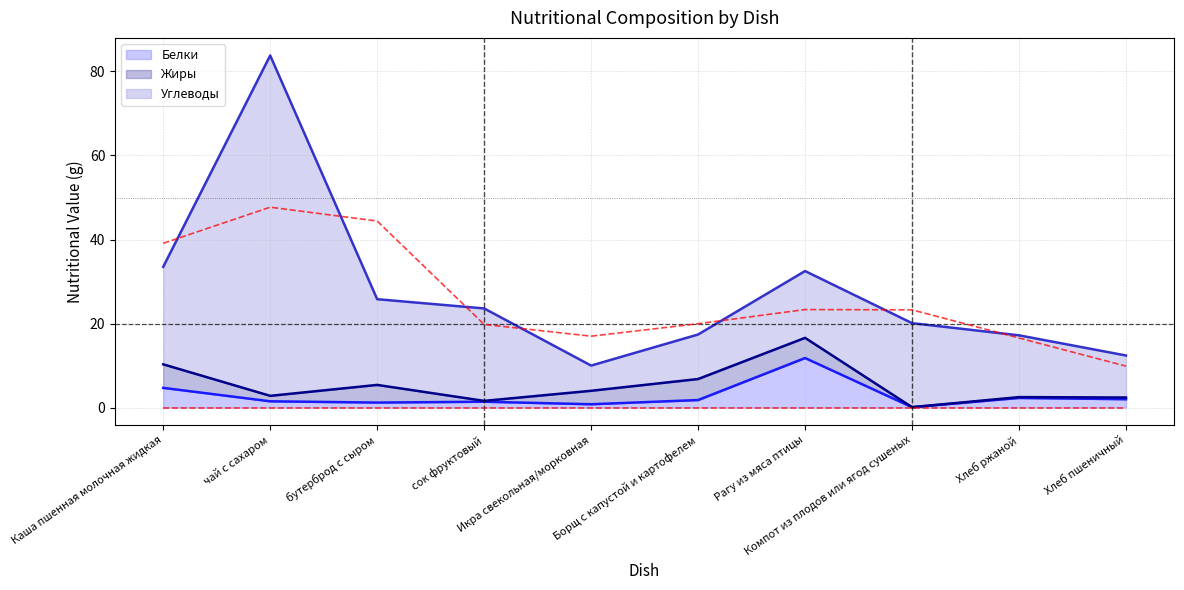

What position from the right is Каша пшенная молочная жидкая?

10